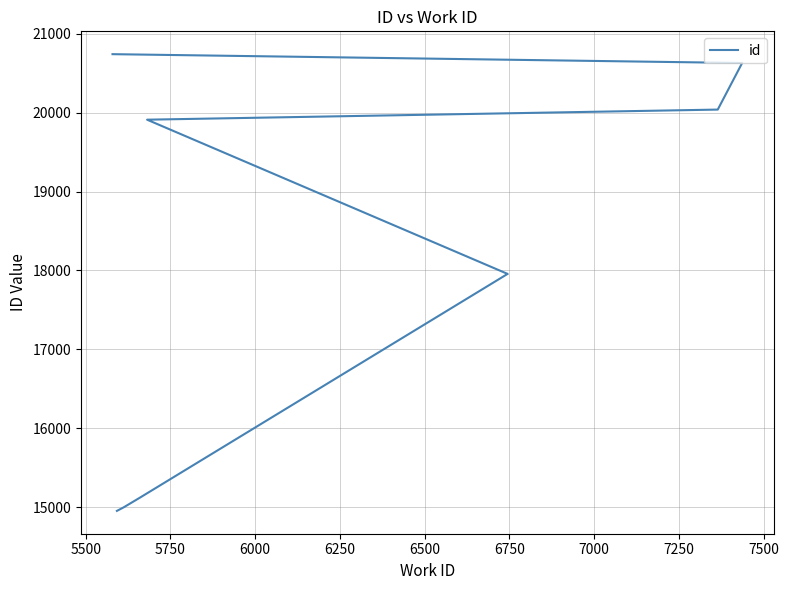

Is this an area chart (filled region under the line)?

No